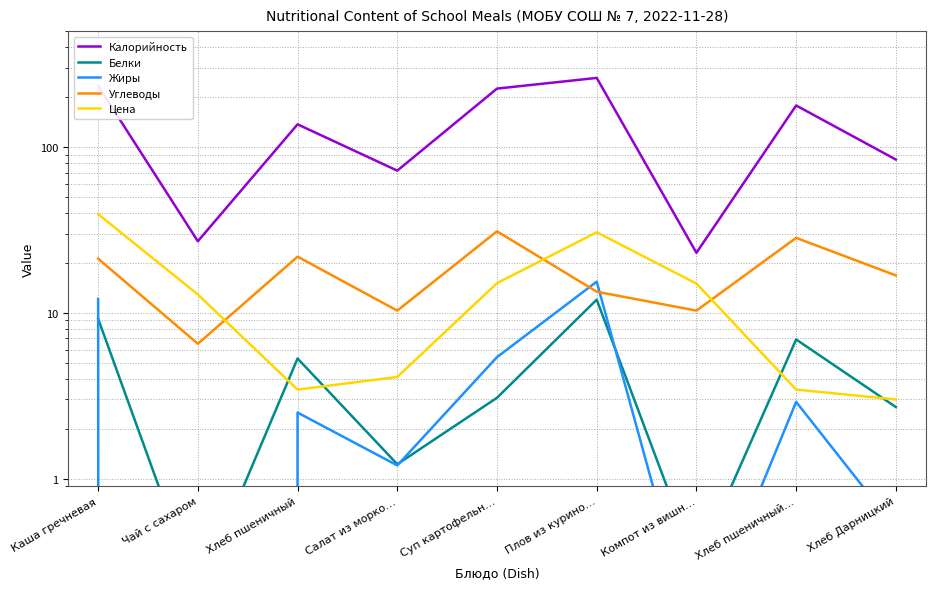

True or false: Калорийность and Цена intersect in this chart.

False